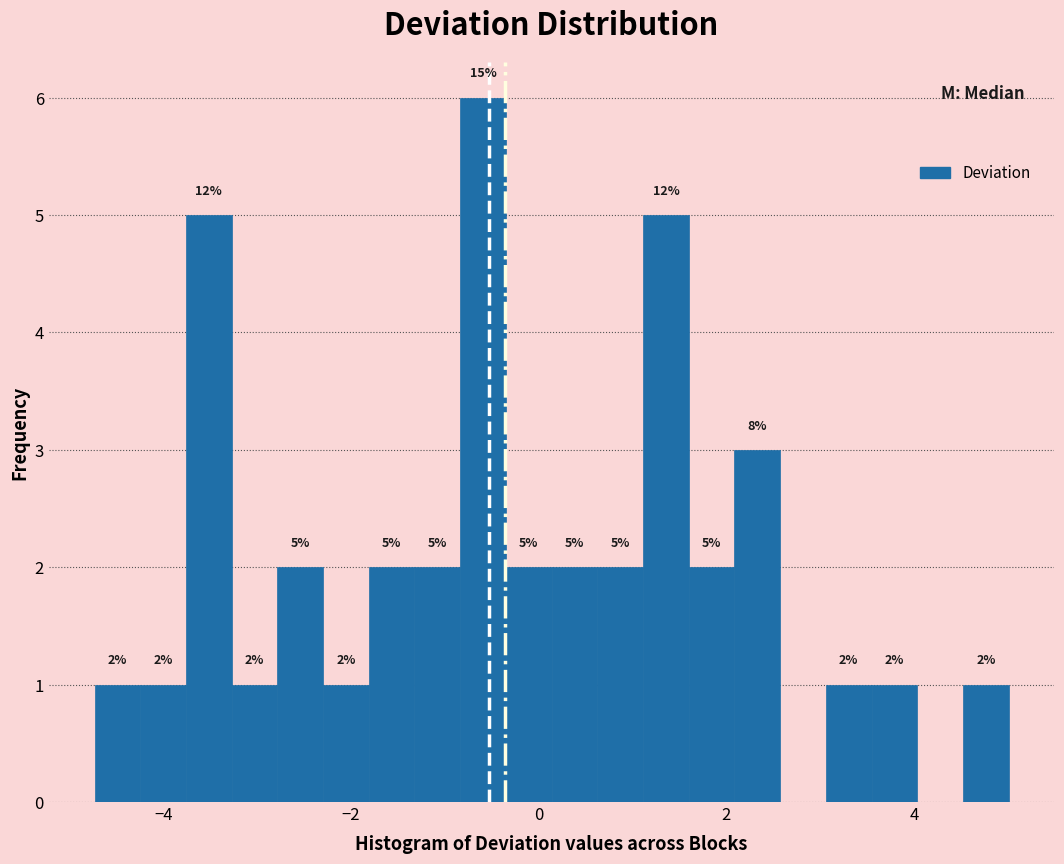

Around what value on the x-axis is the tallest bar? Give the approximate position of its centre, as read against the axis.

-0.6